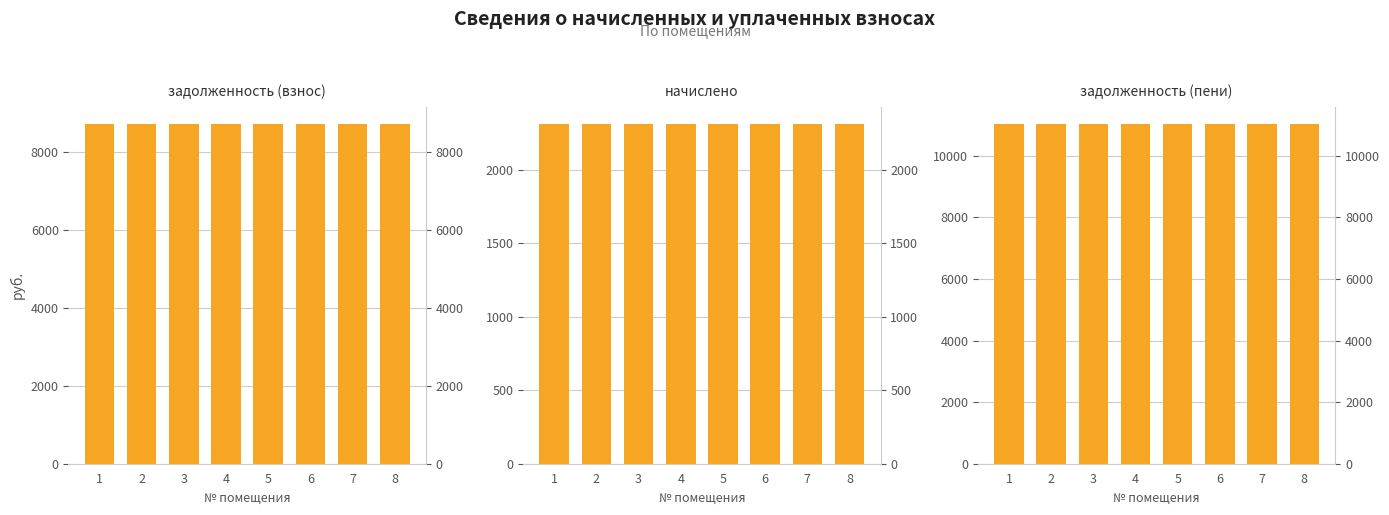

Reading left to right, what are all the values shown in this chart?

задолженность (взнос): 1=8731.2	2=8731.2	3=8731.2	4=8731.2	5=8731.2	6=8731.2	7=8731.2	8=8731.2
начислено: 1=2313.4	2=2313.4	3=2313.4	4=2313.4	5=2313.4	6=2313.4	7=2313.4	8=2313.4
задолженность (пени): 1=11044.6	2=11044.6	3=11044.6	4=11044.6	5=11044.6	6=11044.6	7=11044.6	8=11044.6